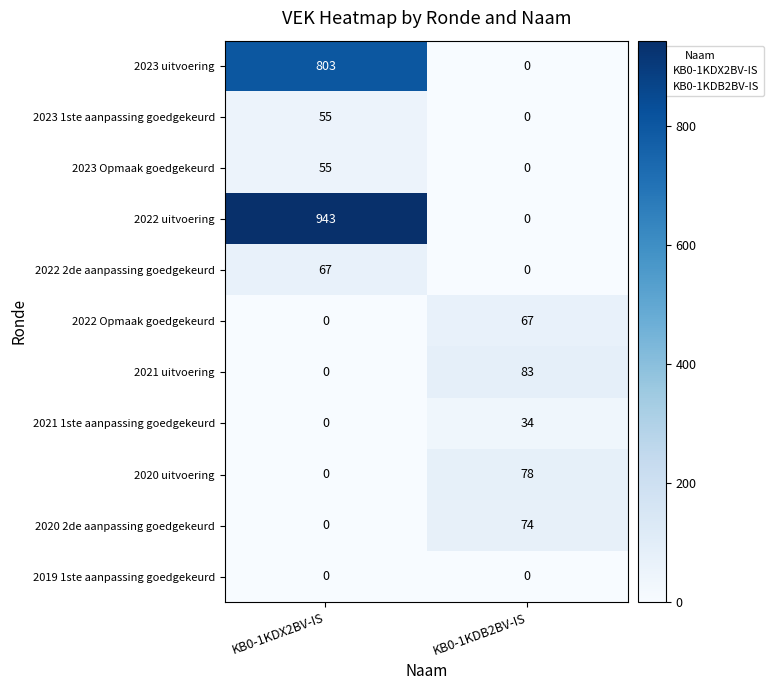

True or false: 2020 2de aanpassing goedgekeurd has a value of -34 at KB0-1KDX2BV-IS.

False